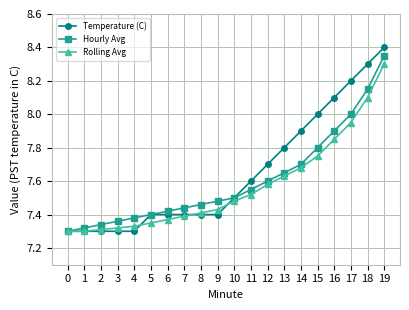

What is the sum of all Temperature (C) values?

153.0